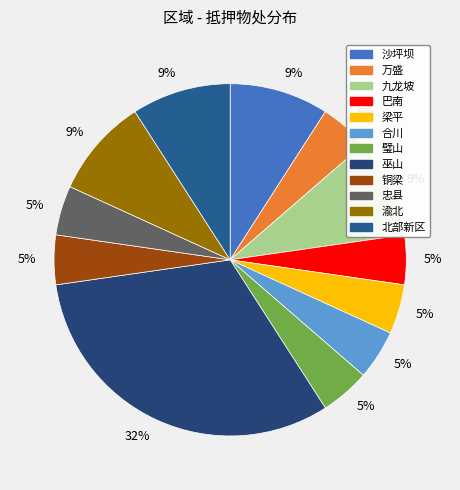

How many slices are in this pie chart?

12